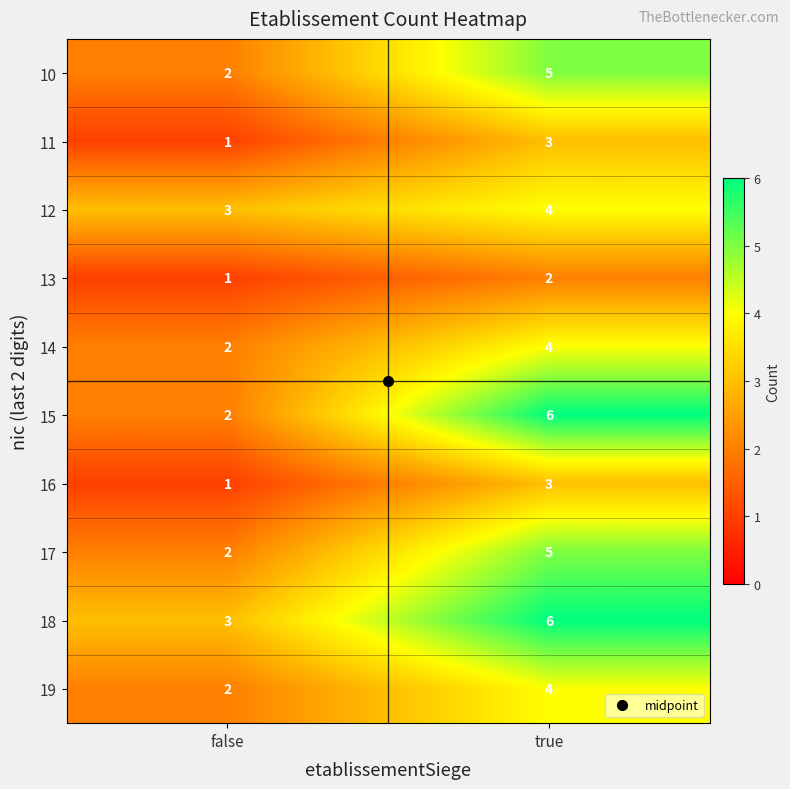

The value of 17 at true is 3. True or false?

False